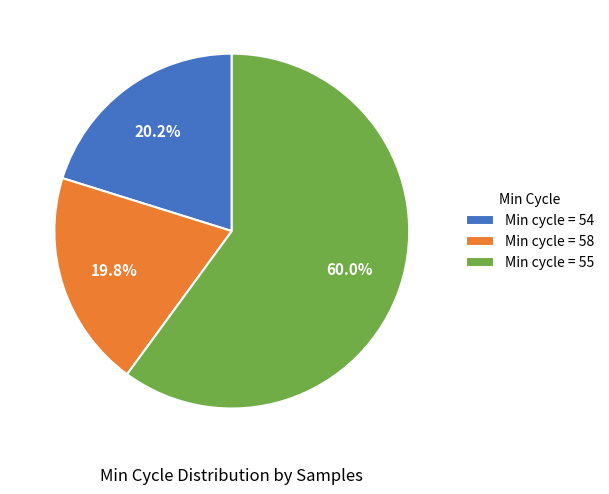

Does any single category account for the majority?

Yes